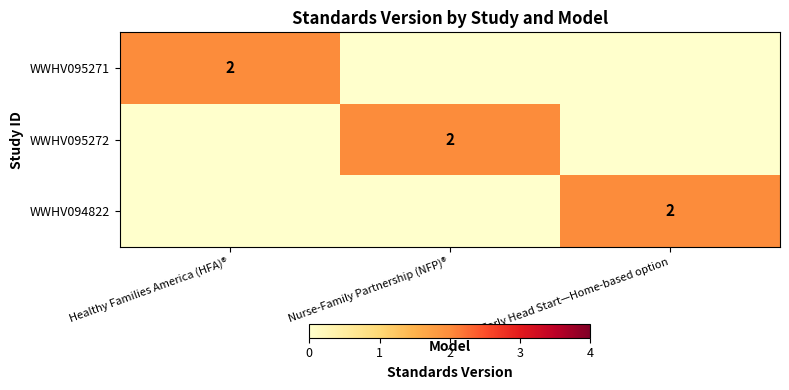

Is it true that WWHV095272 equals 3 at Nurse-Family Partnership (NFP)®?

False